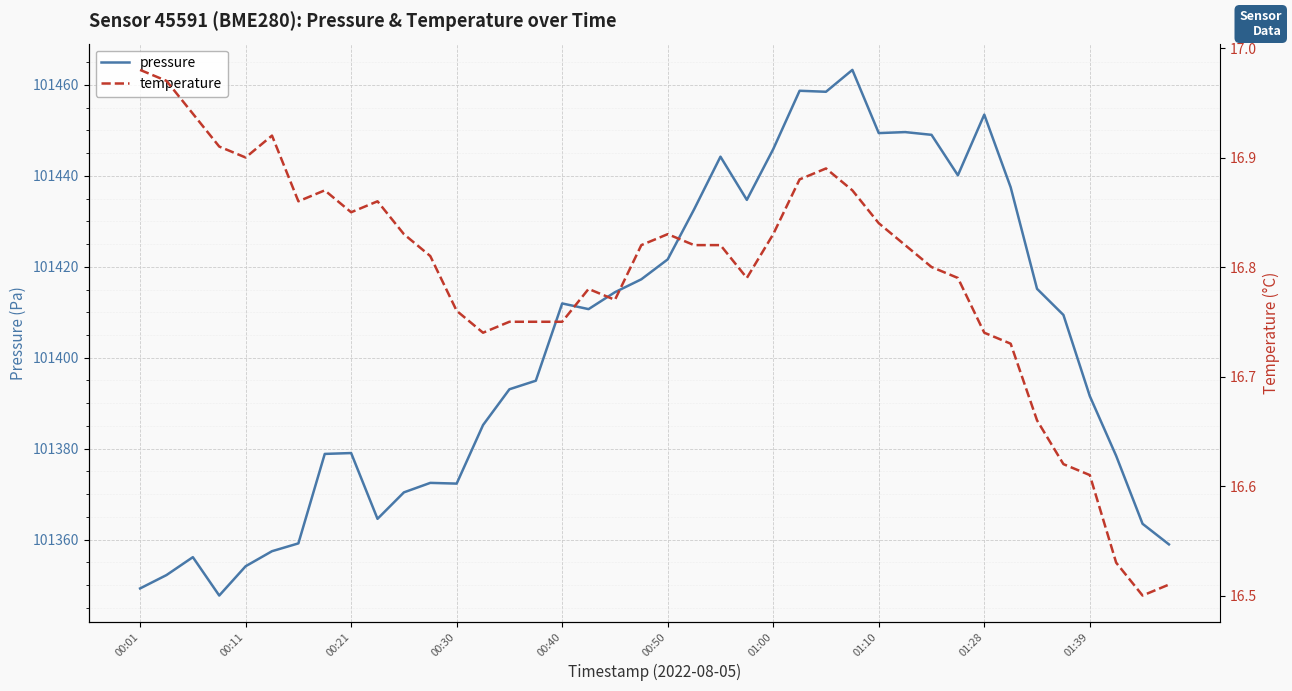

What value does the pressure series have at 33?

101437.5